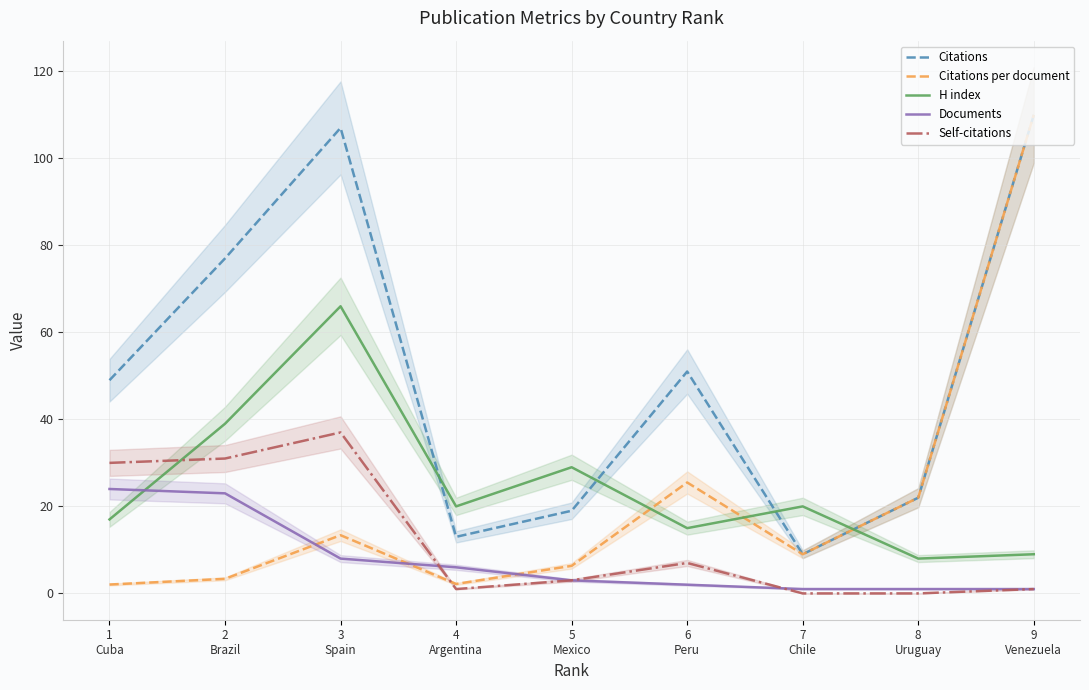

At which category is the sum across all series the highest?

3
Spain